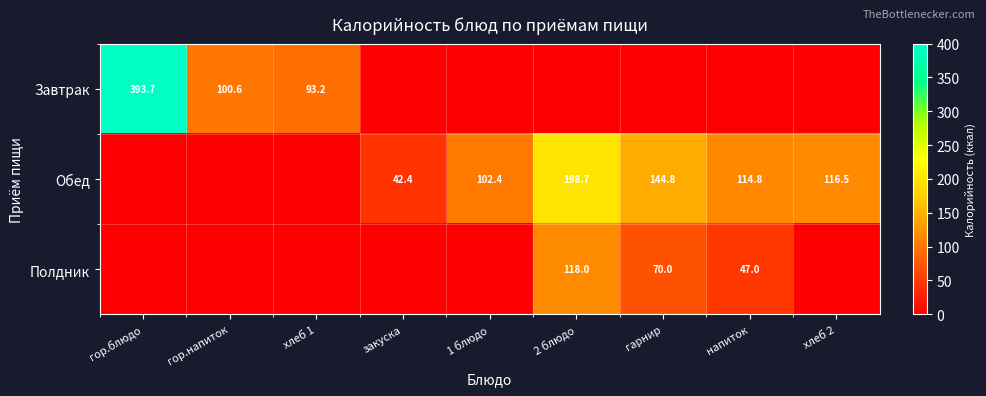

What is the sum of the Обед values at хлеб 2 and гарнир?

261.3